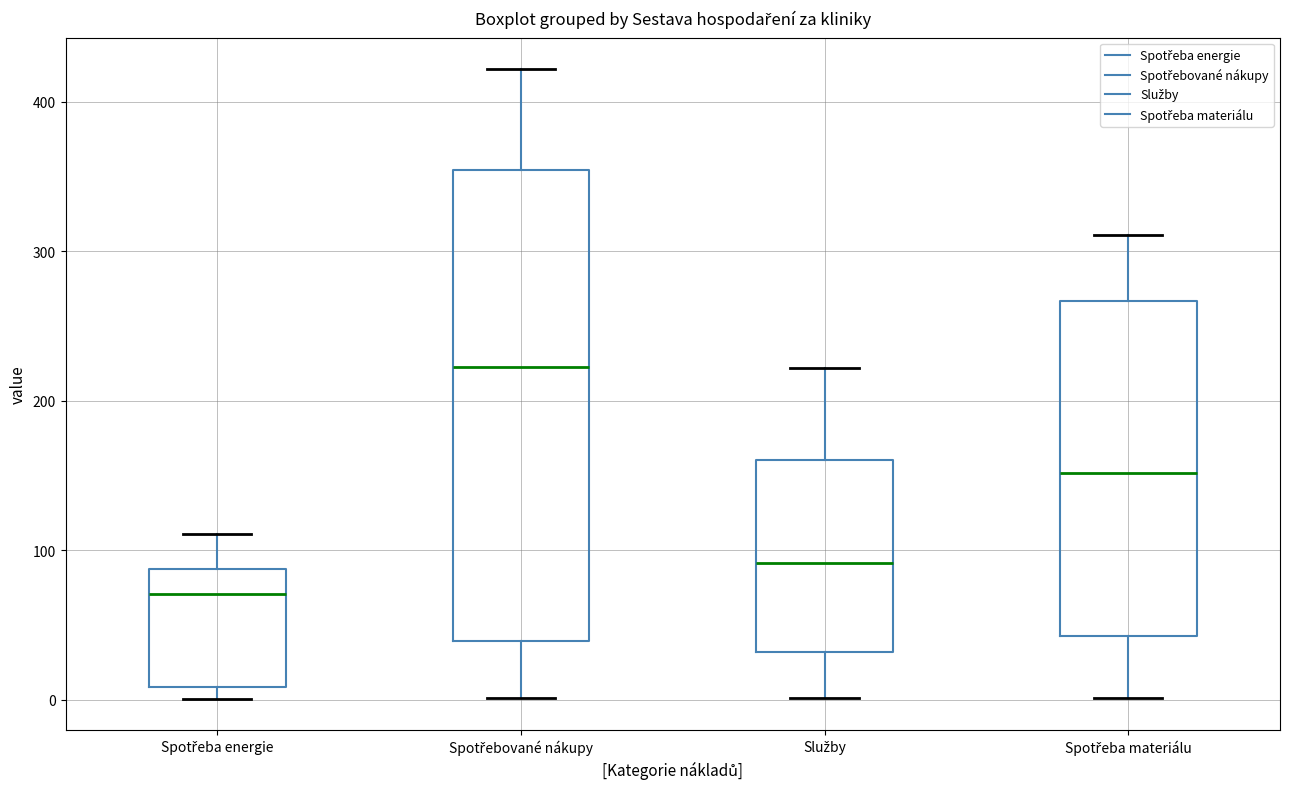

Which box's median line is the highest?

Spotřebované nákupy